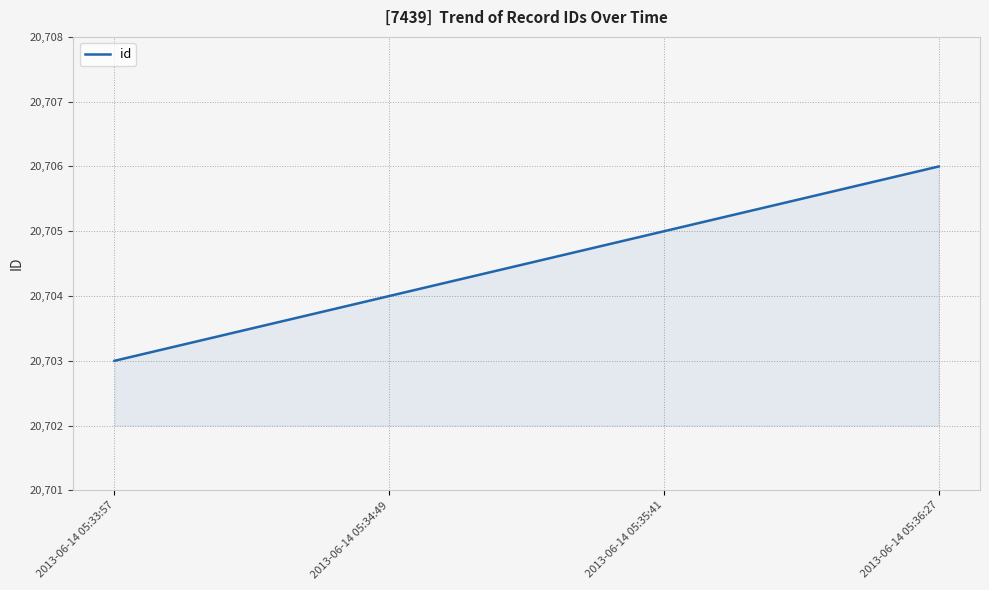

At which category does the chart reach its minimum across all series?

2013-06-14 05:33:57